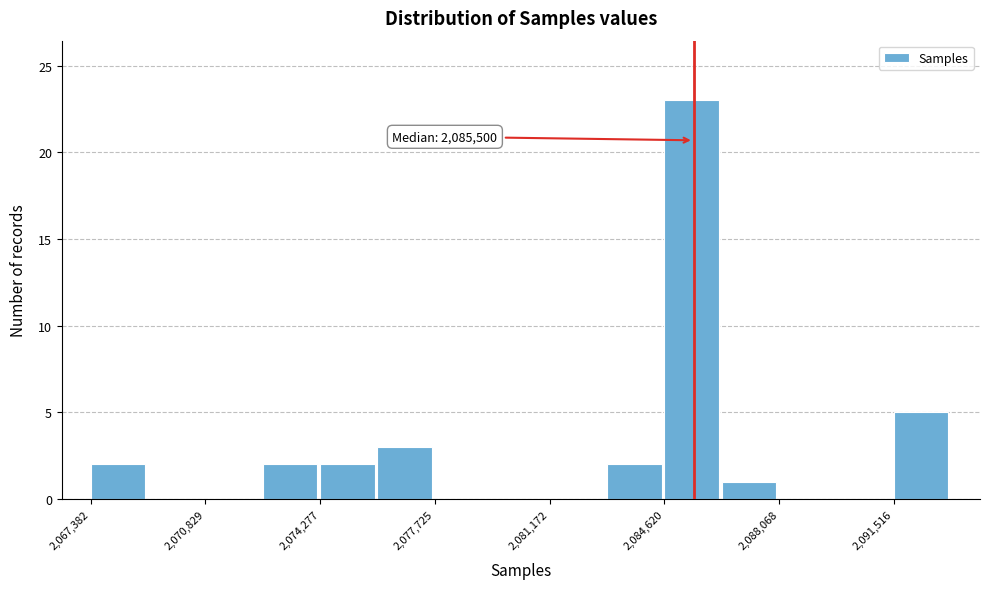

Around what value on the x-axis is the tallest bar? Give the approximate position of its centre, as read against the axis.

2085500